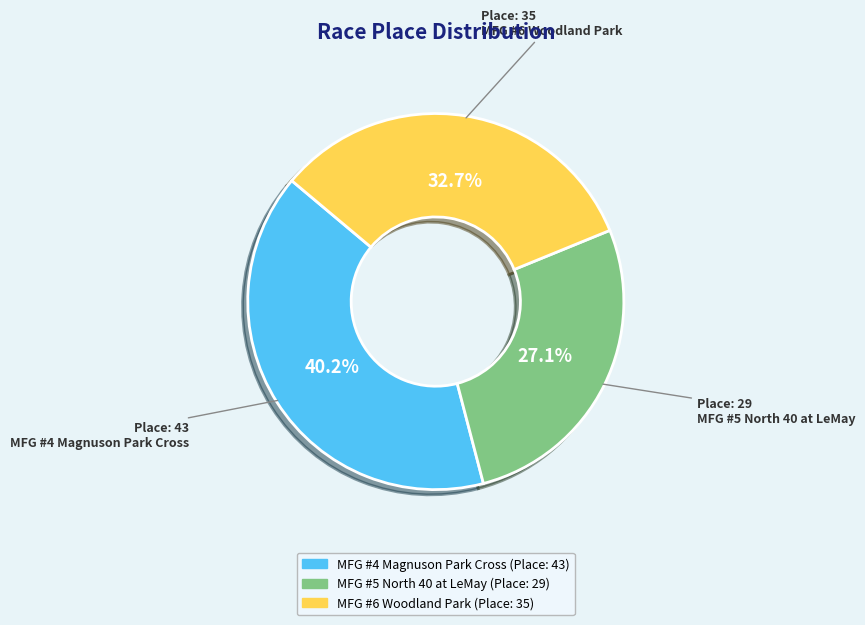

Is there a majority slice in this chart?

No